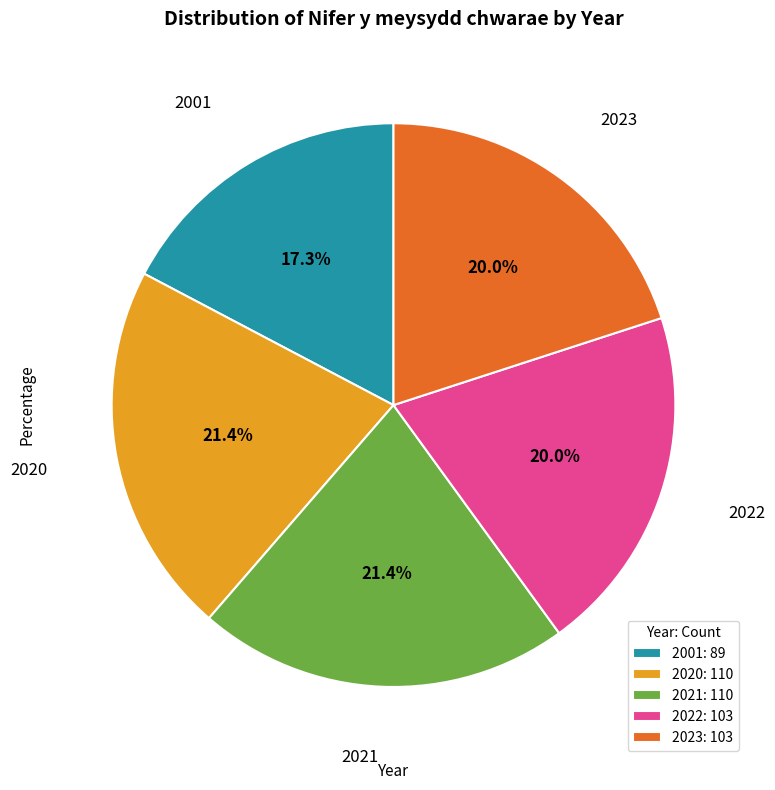

Does 2020 account for over 50% of the chart?

No